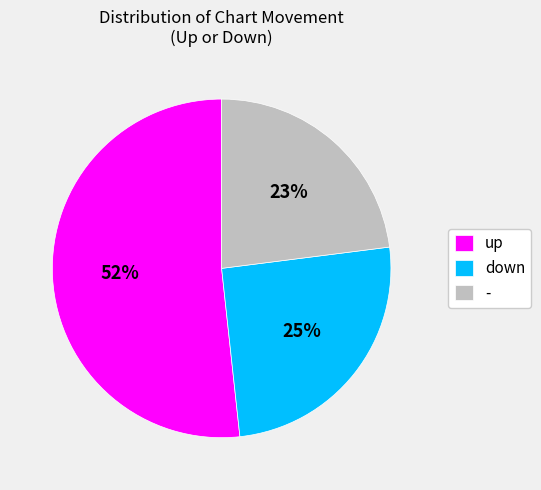

Between - and down, which is larger?

down